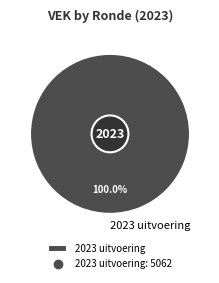

What is the majority slice?

2023 uitvoering